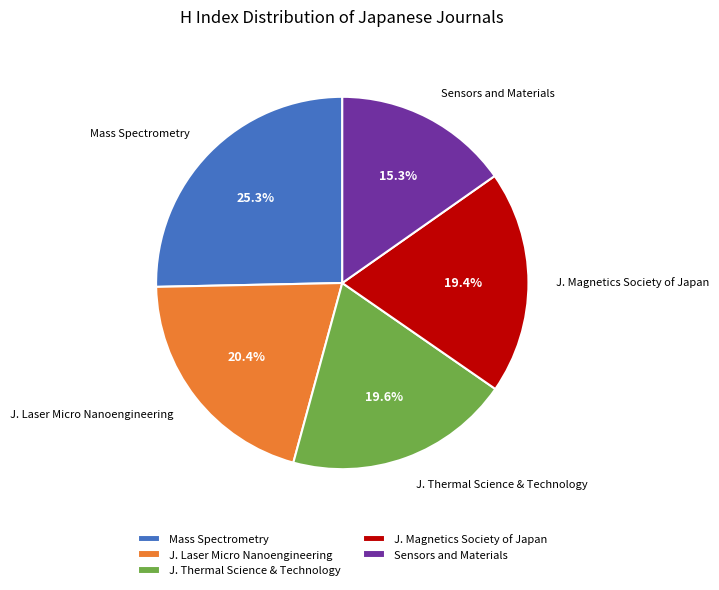

What percentage is NOT represented by J. Magnetics Society of Japan?

80.6%